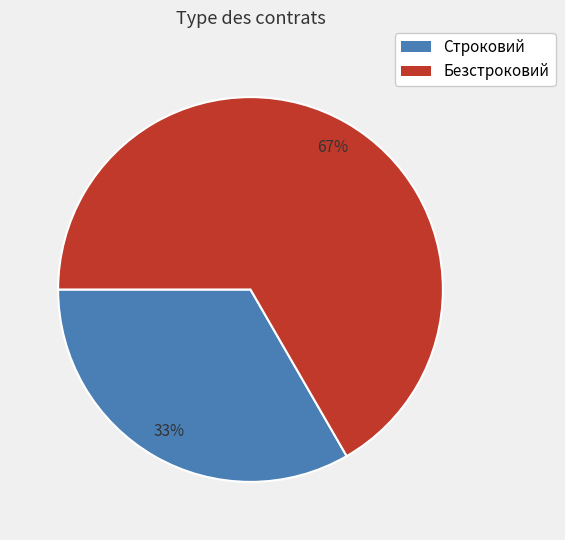

To the nearest percent, what is the combined percentage of Строковий and Безстроковий?

100%